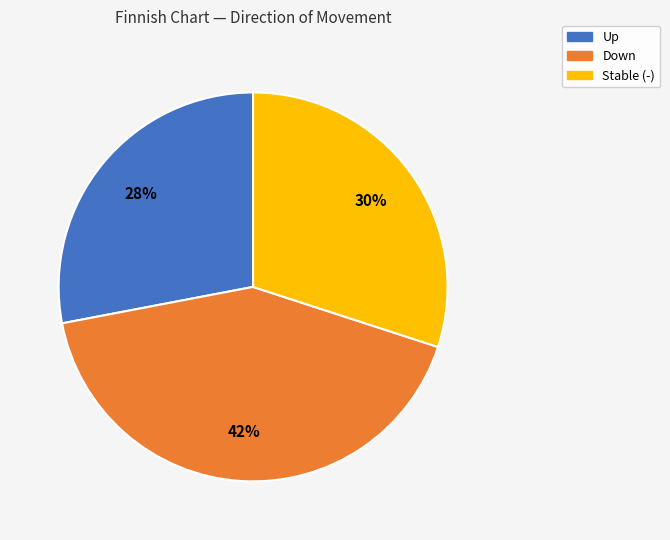

To the nearest percent, what is the difference between the largest and smallest slice percentages?

14%